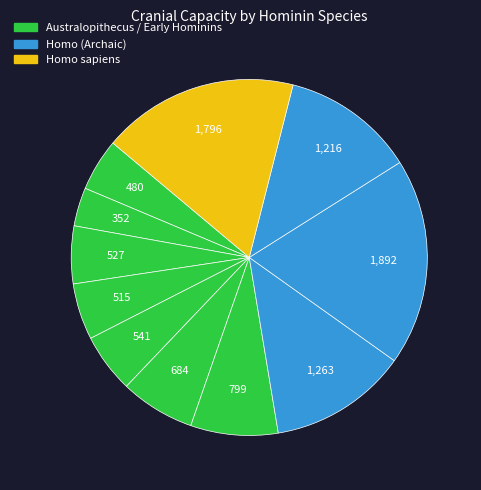

Count the number of slices in the pie.

11